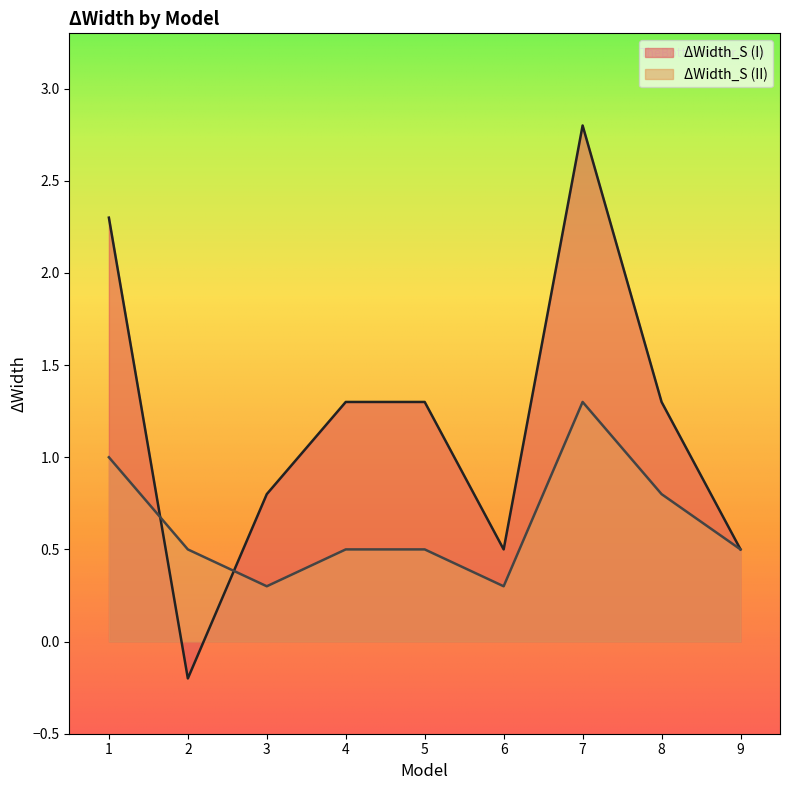

At which label does ΔWidth_S (I) reach its minimum?

2